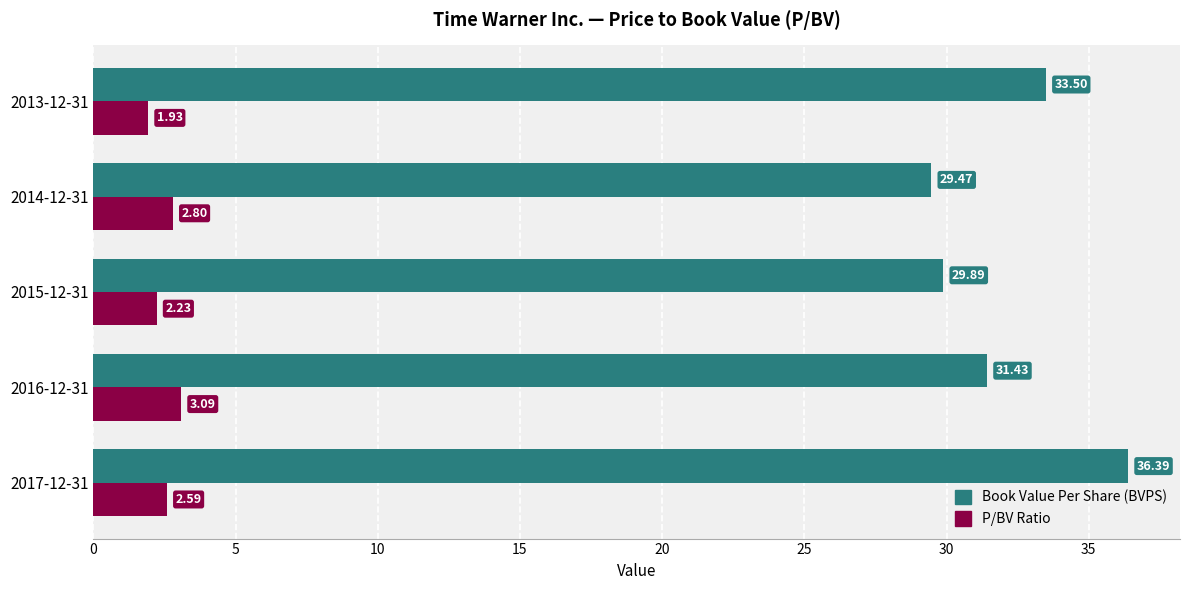

How many data points does each series have?

5